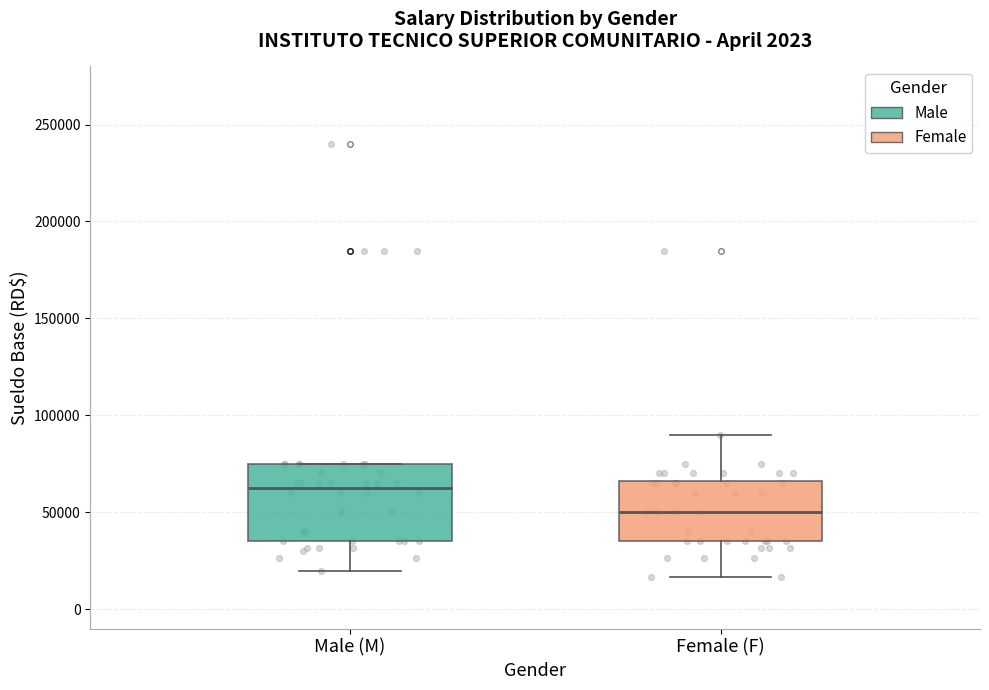

Which box has the highest median line?

Male (M)